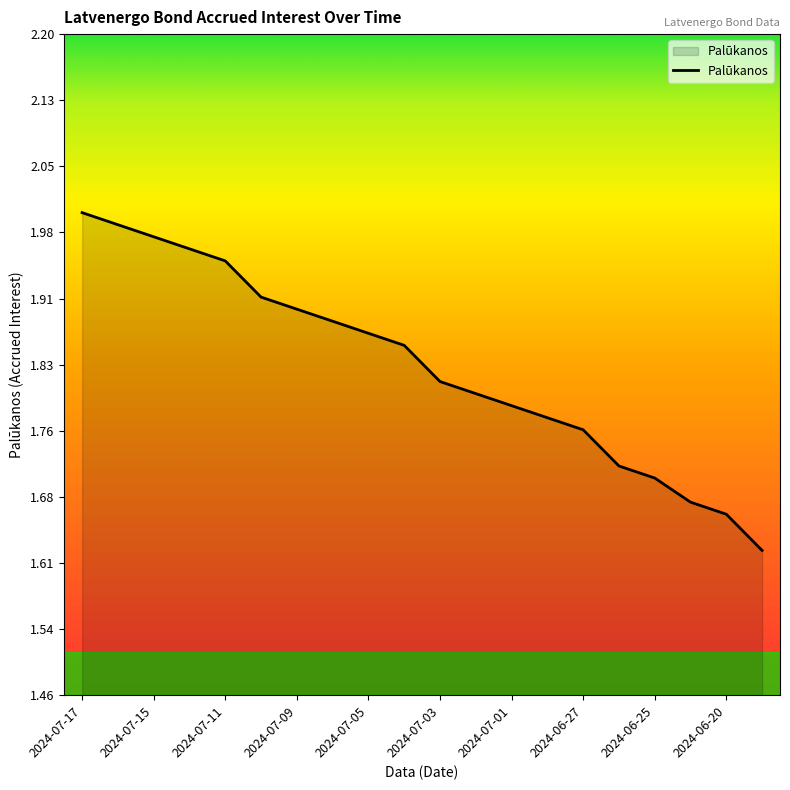

What is the difference between the maximum and minimum values?

0.4